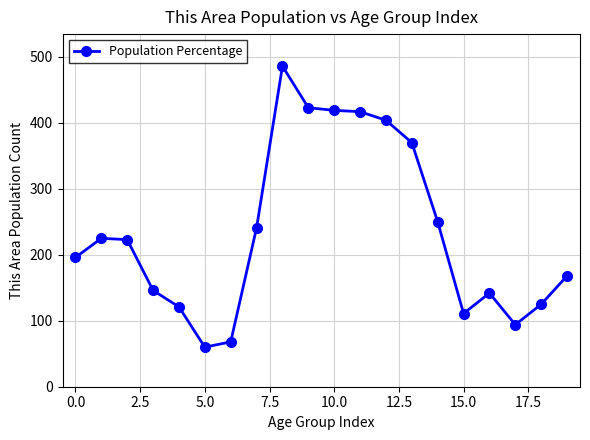

True or false: there are more than 2 points higher than both neighbors.

True